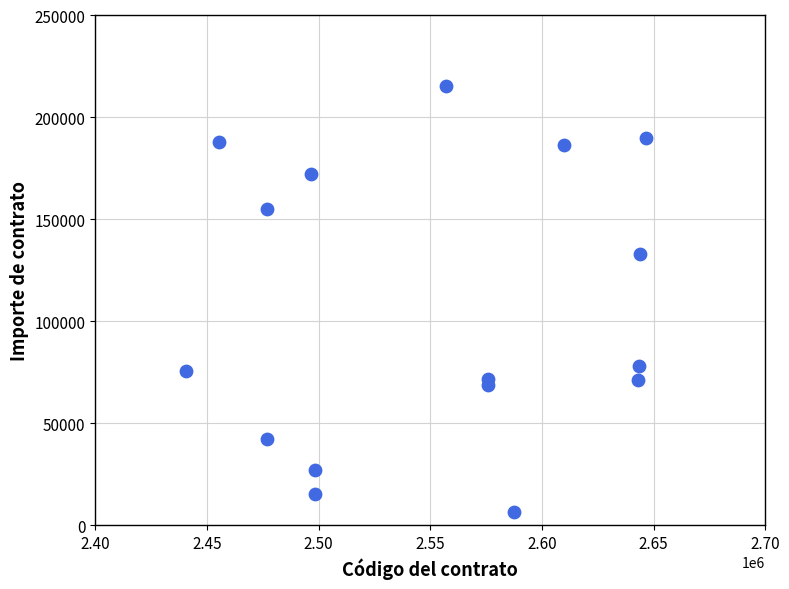

What is the range of X values (max minus min)?

206322.0